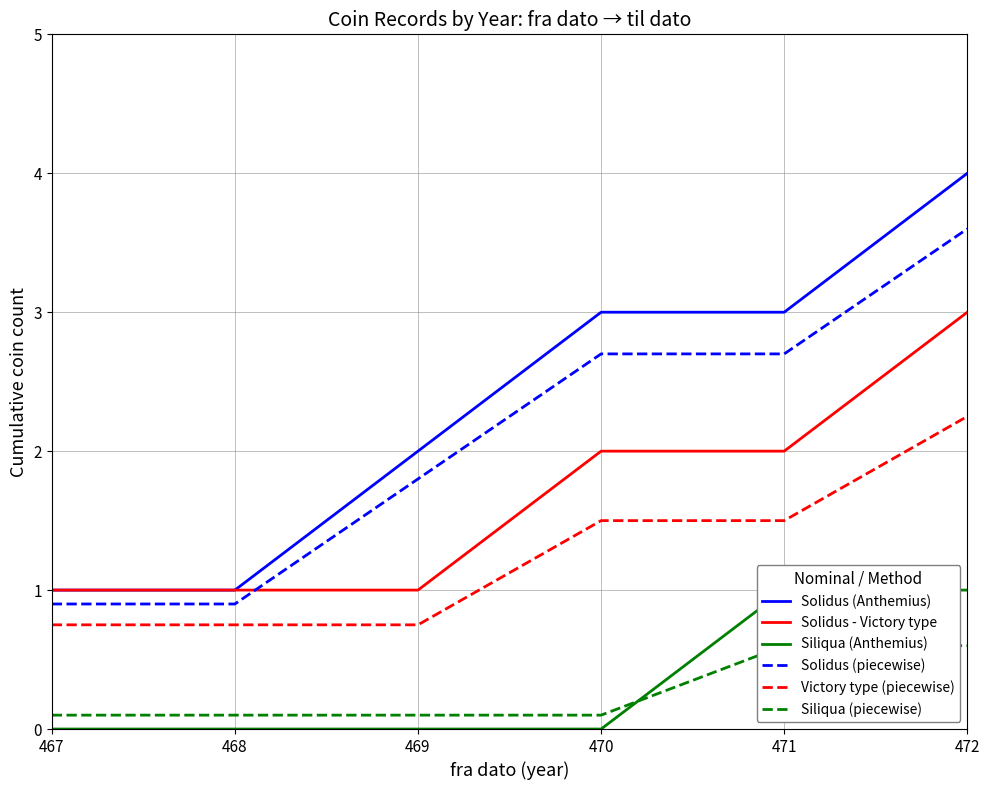

How many data points does each series have?

6